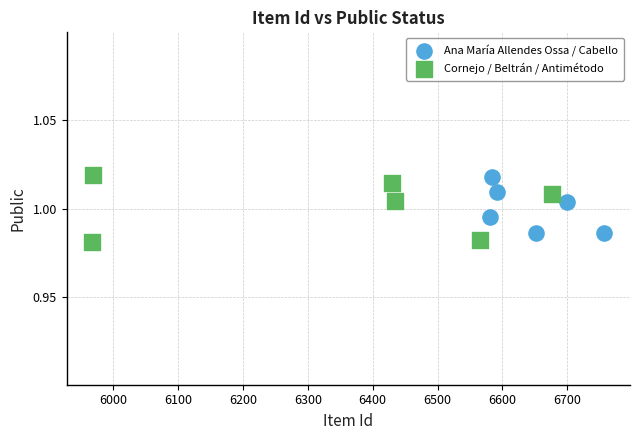

Which series has the largest Y range (max minus min)?

Cornejo / Beltrán / Antimétodo